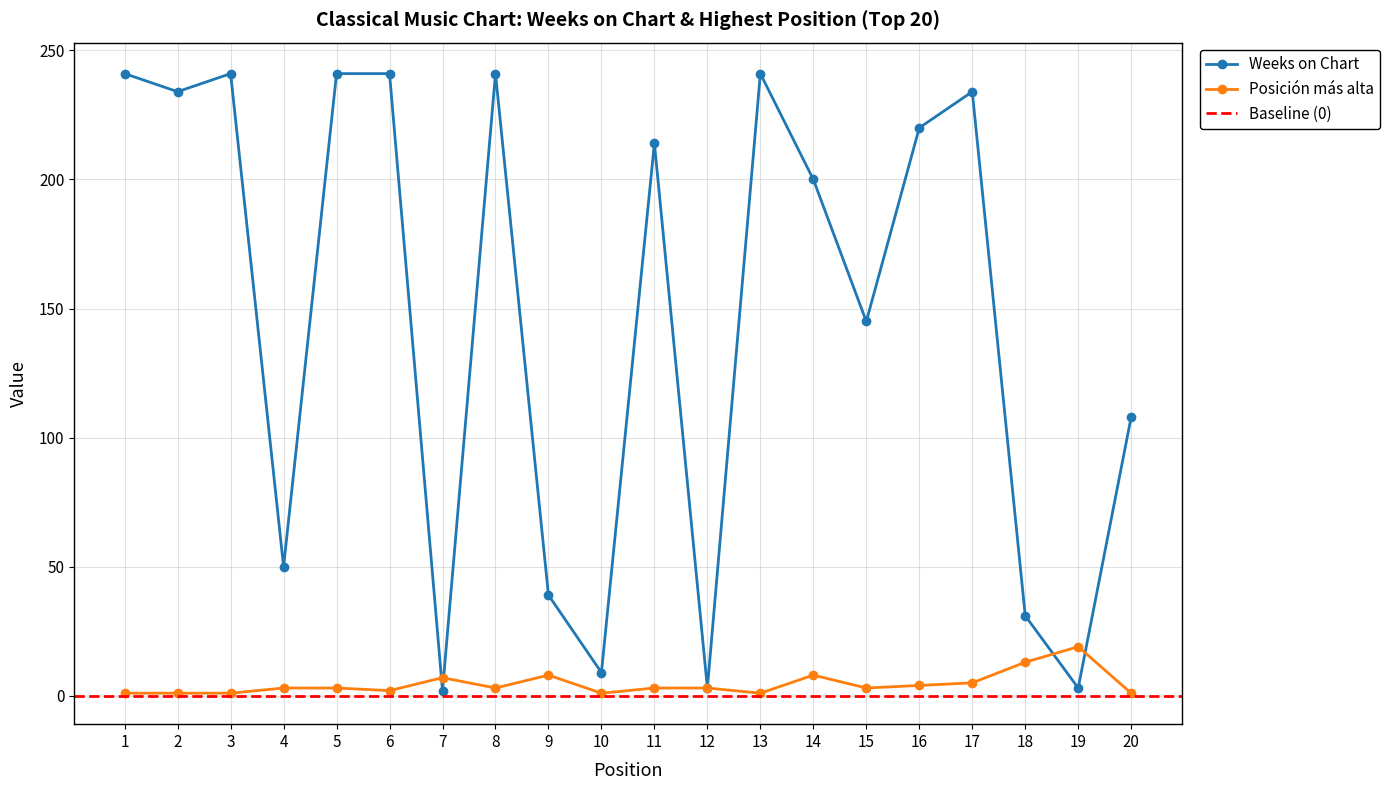

At which category does Posicion mas alta reach its first local peak?

7